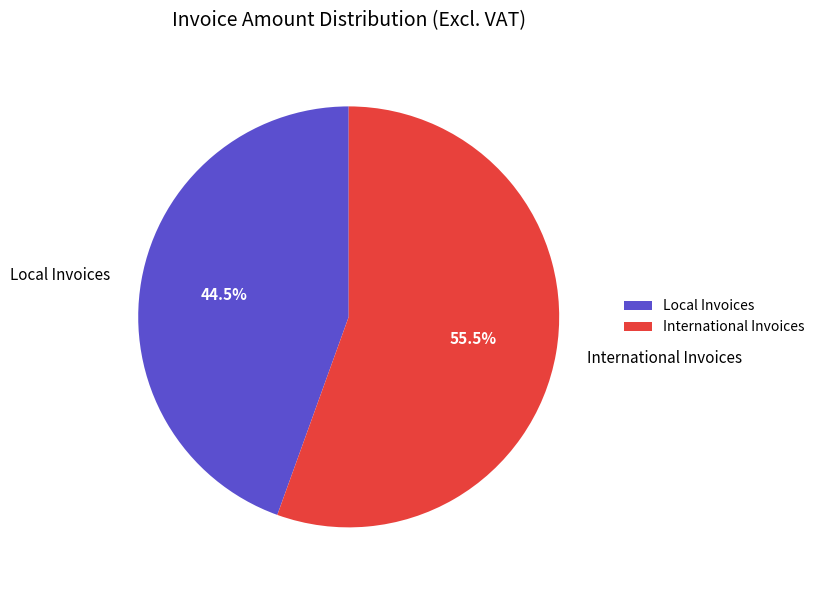

How many slices are in this pie chart?

2